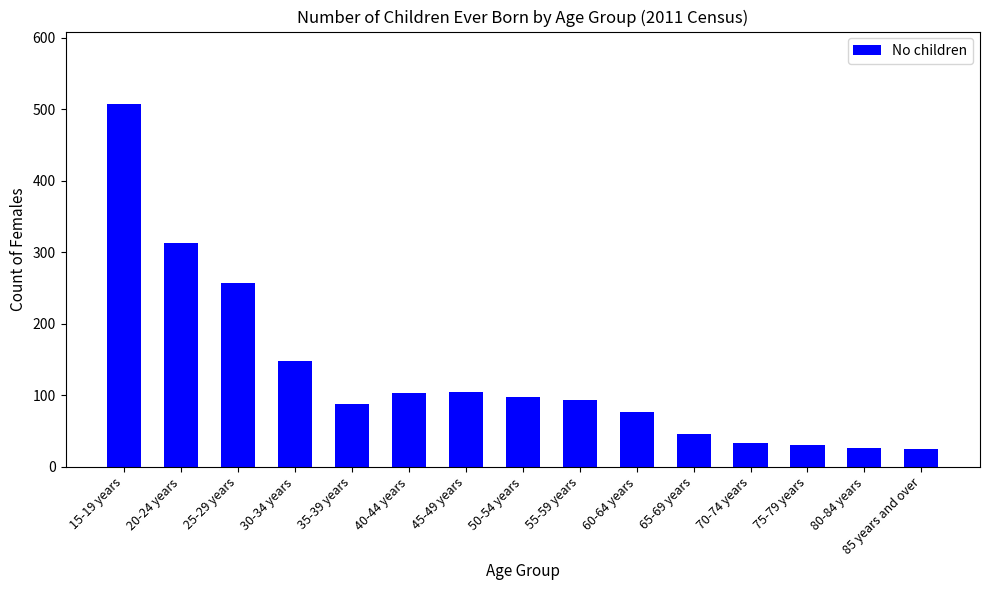

What is the change in value from 50-54 years to 80-84 years?

-72